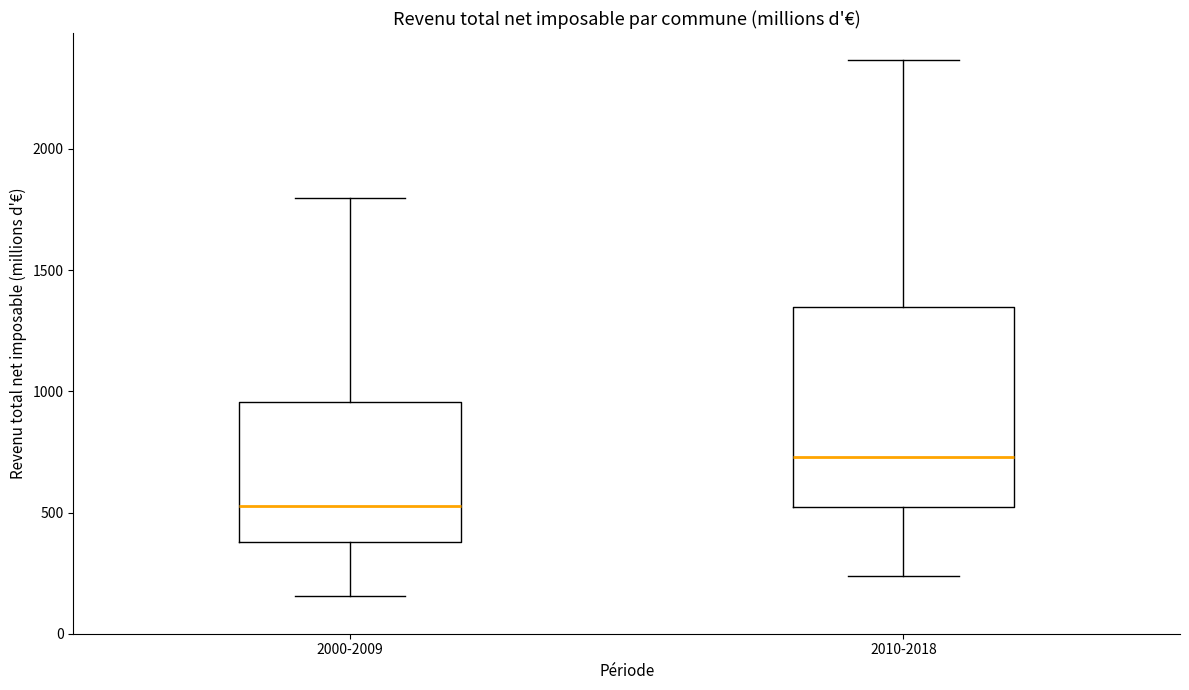

Where does the median line of the box for 2010-2018 sit on the y-axis? The values are not printed on the chart, so give them approximately, as read against the axis.

750